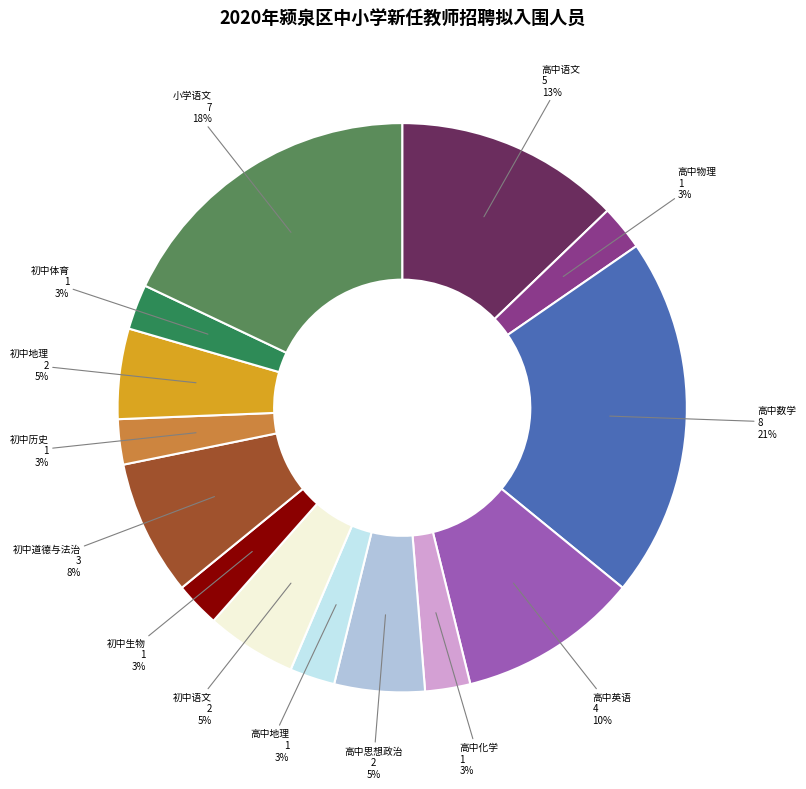

To the nearest percent, what is the average slice percentage?

7%